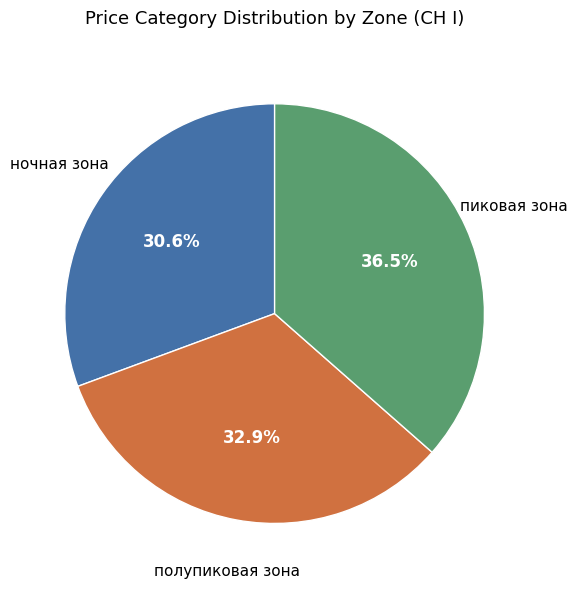

Is it true that ночная зона is 31% of the pie?

True